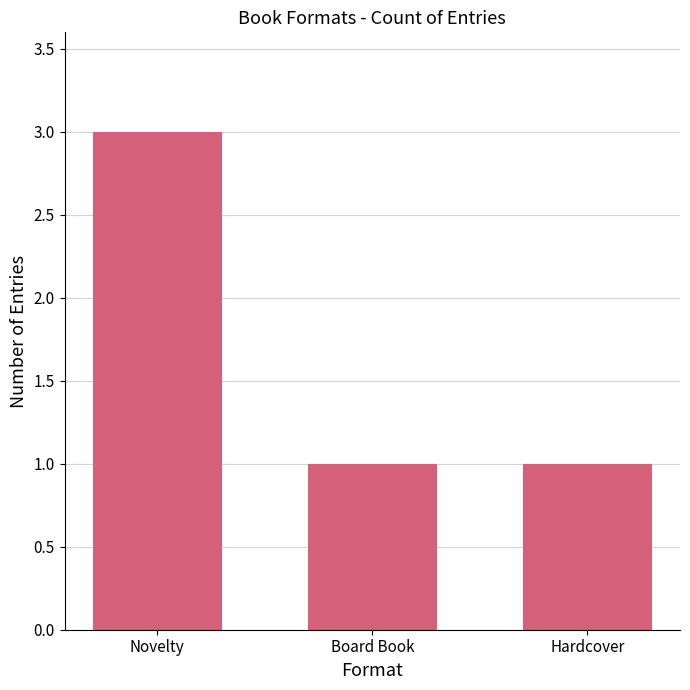

What is the sum of the values at Novelty and Board Book?

4